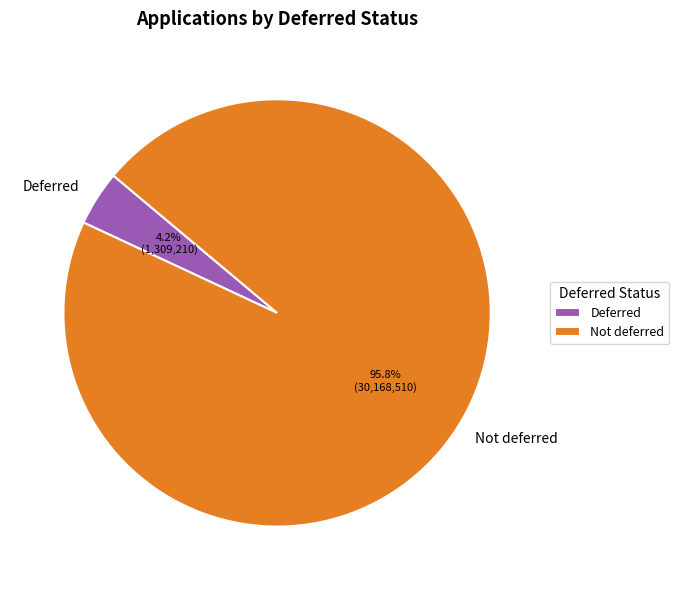

Which has a higher value, Deferred or Not deferred?

Not deferred